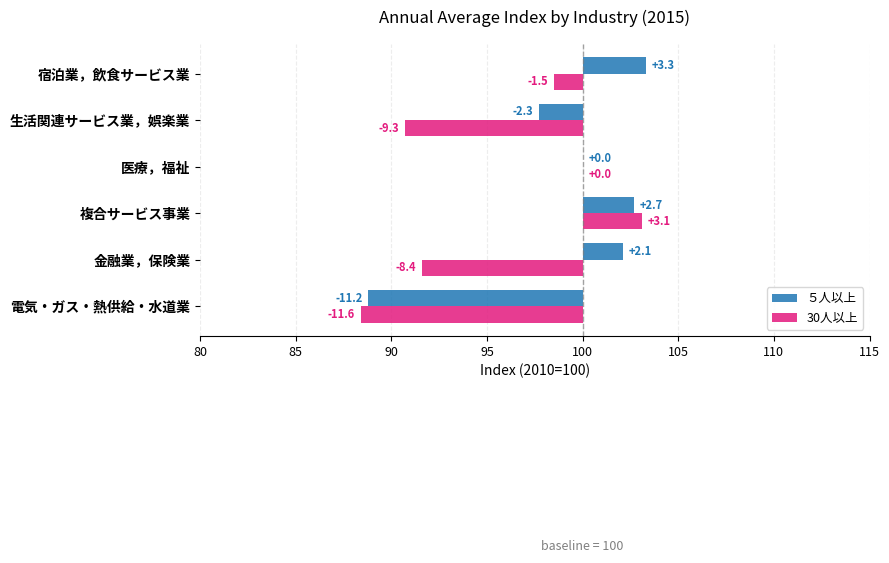

What are all the series names shown in the legend?

５人以上, 30人以上